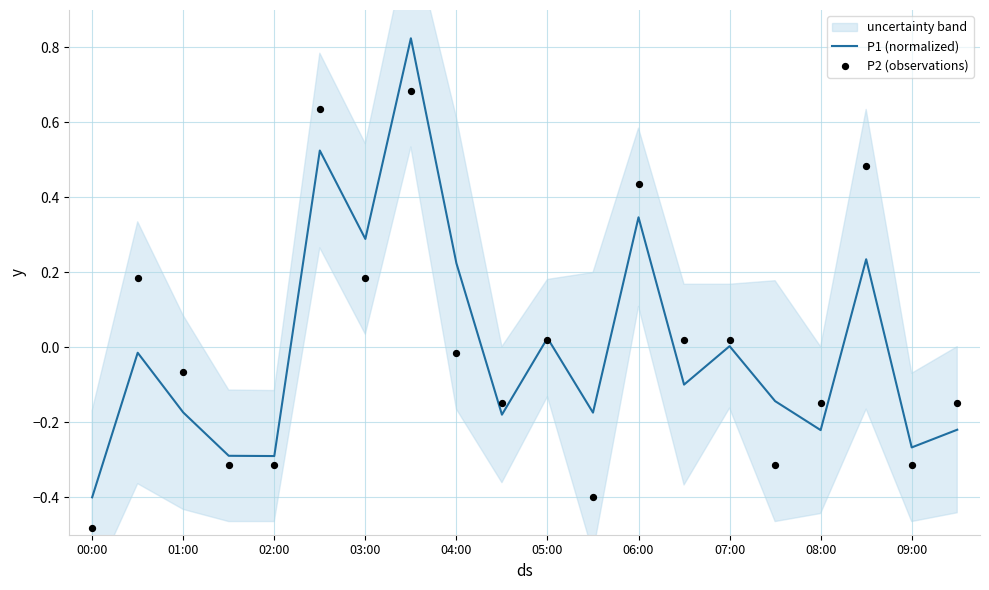

What is the lowest value of the P1 (normalized) series?

-0.4